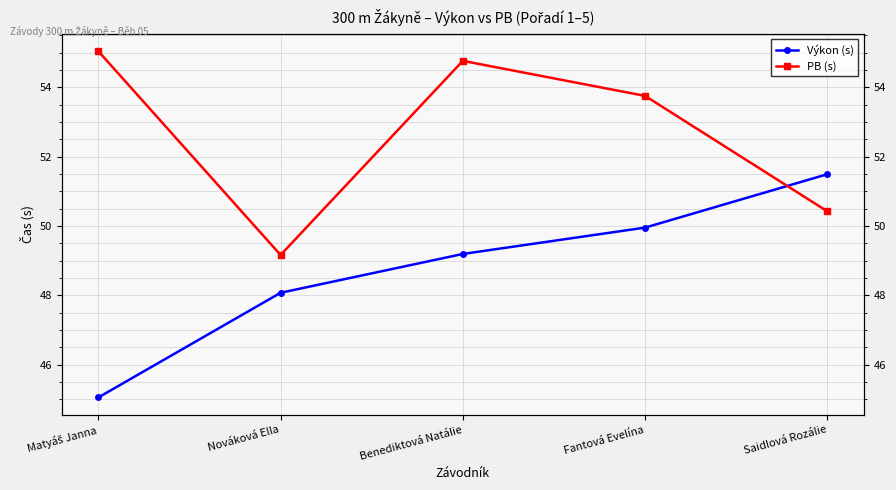

At which label does Výkon (s) reach its minimum?

Matyáš Janna